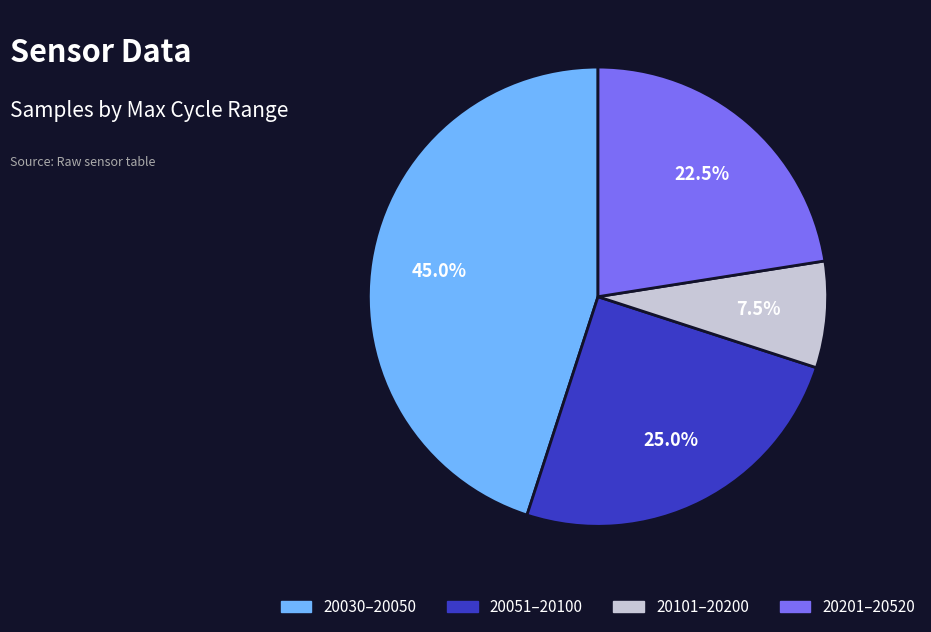

Is there a majority slice in this chart?

No